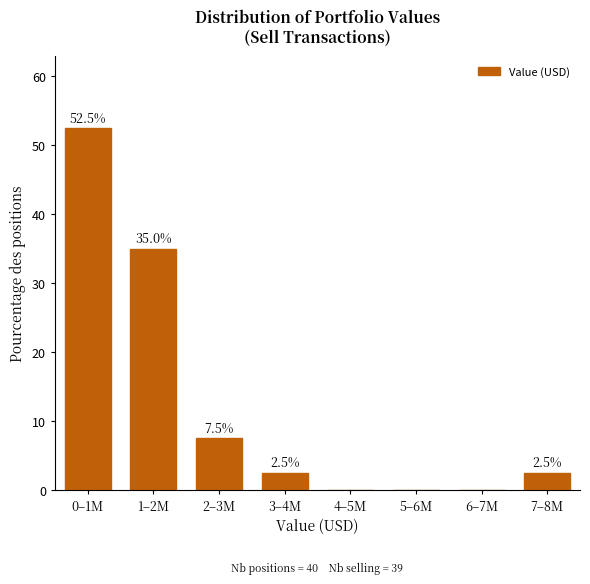

Reading right to left, transcribe all the data shown in this chart.

7–8M=2.5	6–7M=0.0	5–6M=0.0	4–5M=0.0	3–4M=2.5	2–3M=7.5	1–2M=35.0	0–1M=52.5